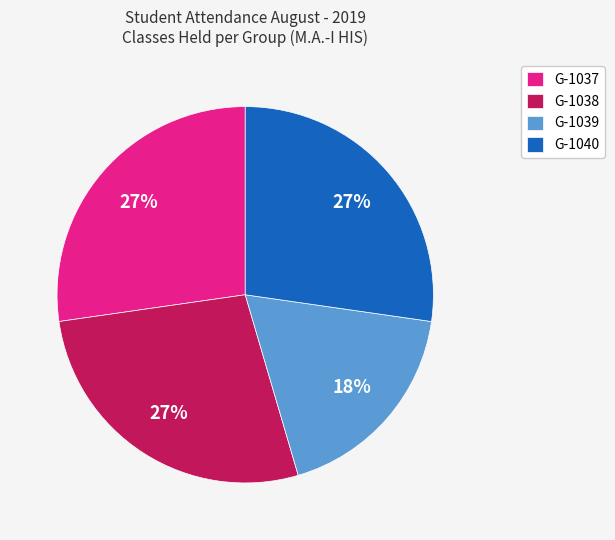

Combined, do G-1037 and G-1039 account for over 50%?

No